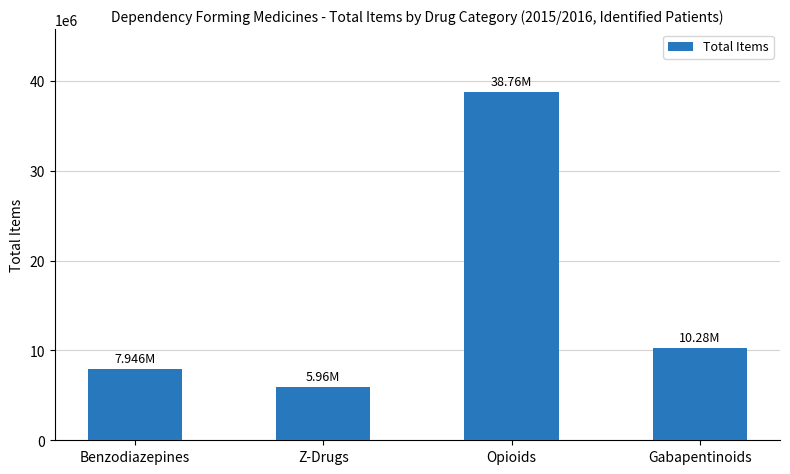

At which category does the chart reach its peak across all series?

Opioids